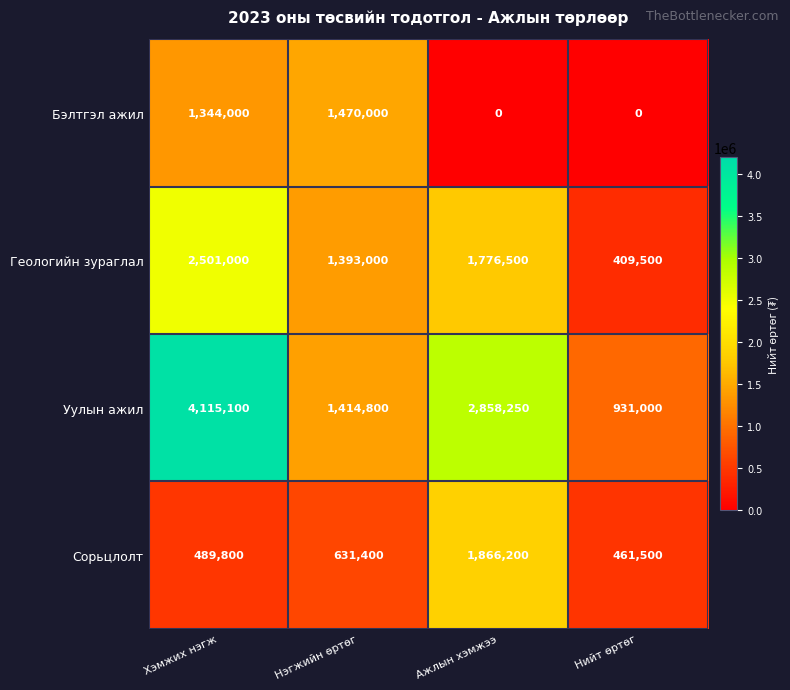

Reading right to left, list all the values displayed in this chart.

Бэлтгэл ажил: 0	0	1470000	1344000
Геологийн зураглал: 409500	1776500	1393000	2501000
Уулын ажил: 931000	2858250	1414800	4115100
Сорьцлолт: 461500	1866200	631400	489800